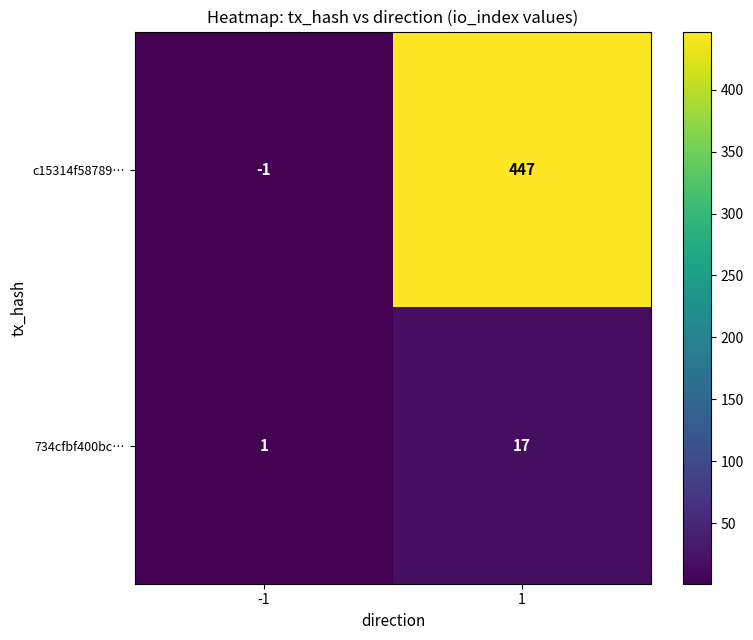

Which category has the lowest value across all series?

-1